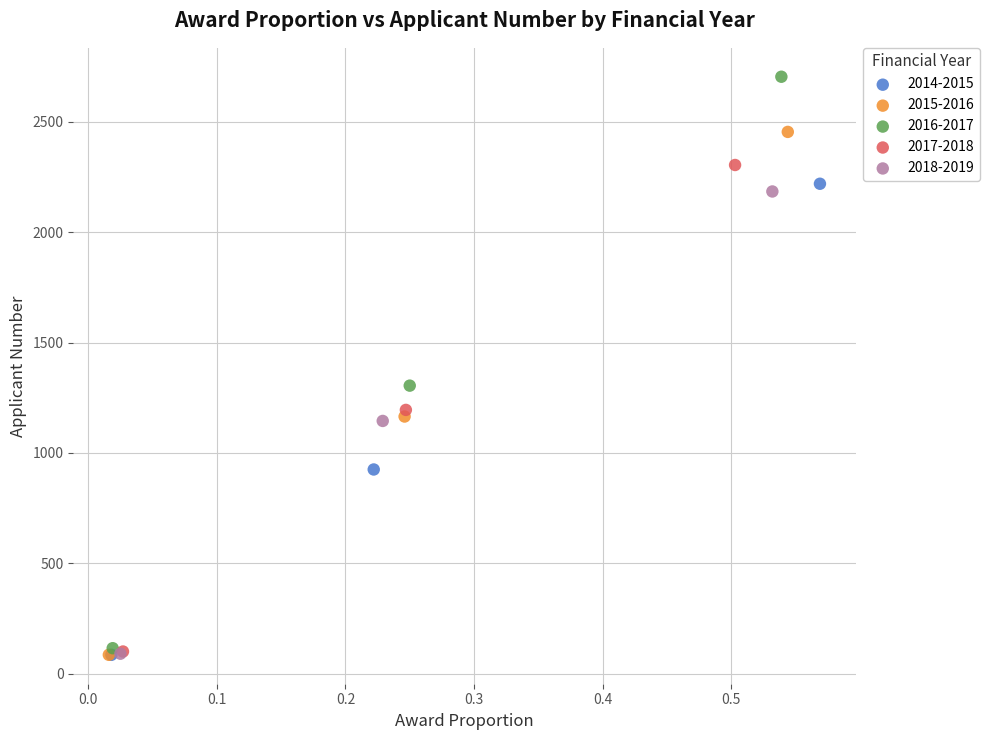

Which series has the largest Y range (max minus min)?

2016-2017